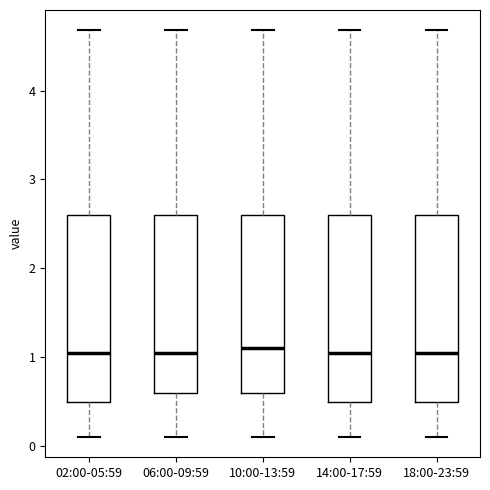

Reading left to right, read every box against the y-axis: the position of its median line, the range the box covers, and the ends of its whiskers. The values are not printed on the chart, so give them approximately, as read against the axis.

02:00-05:59: median 1.1, box 0.5 to 2.6, whiskers 0.1 to 4.7
06:00-09:59: median 1.1, box 0.6 to 2.6, whiskers 0.1 to 4.7
10:00-13:59: median 1.1, box 0.6 to 2.6, whiskers 0.1 to 4.7
14:00-17:59: median 1.1, box 0.5 to 2.6, whiskers 0.1 to 4.7
18:00-23:59: median 1.1, box 0.5 to 2.6, whiskers 0.1 to 4.7